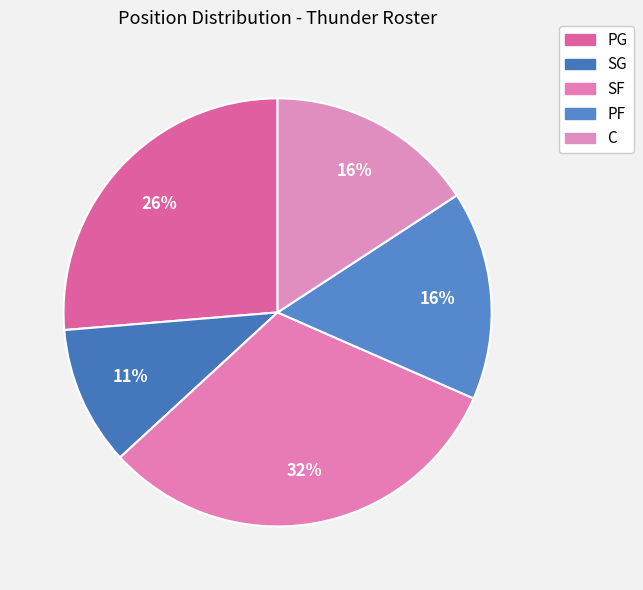

How many segments does this pie chart have?

5